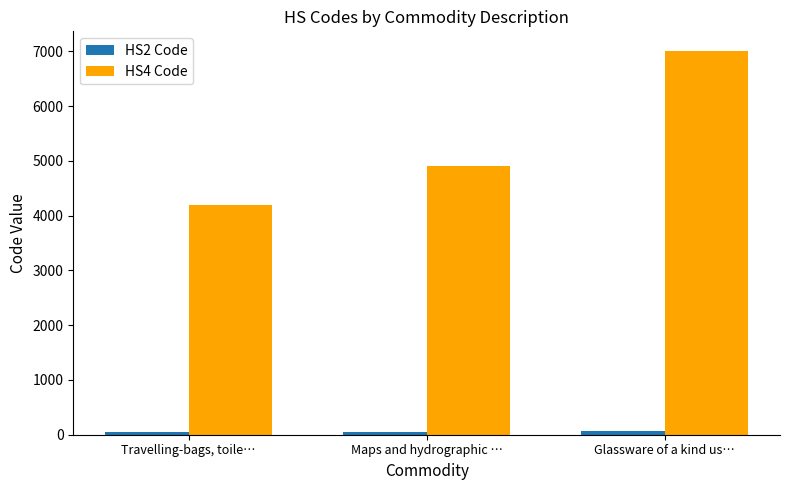

What position from the right is Glassware of a kind us…?

1